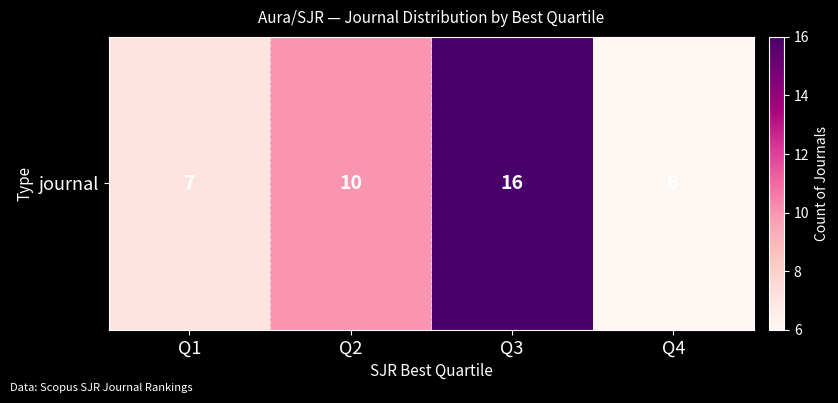

Approximately how many times larger is the value at Q3 compared to Q4?

2.7